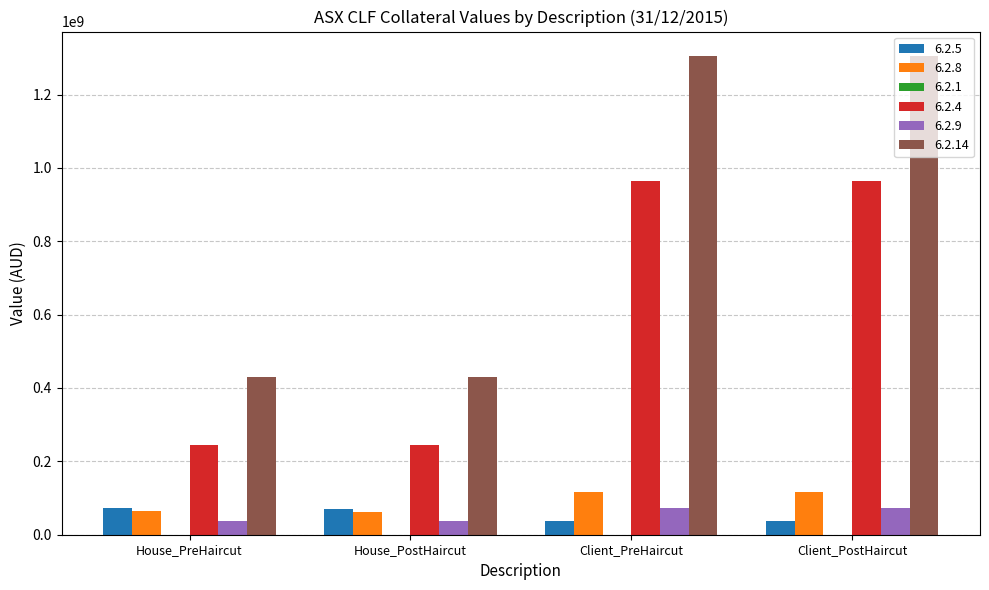

What is the maximum value shown in the chart?

1306415690